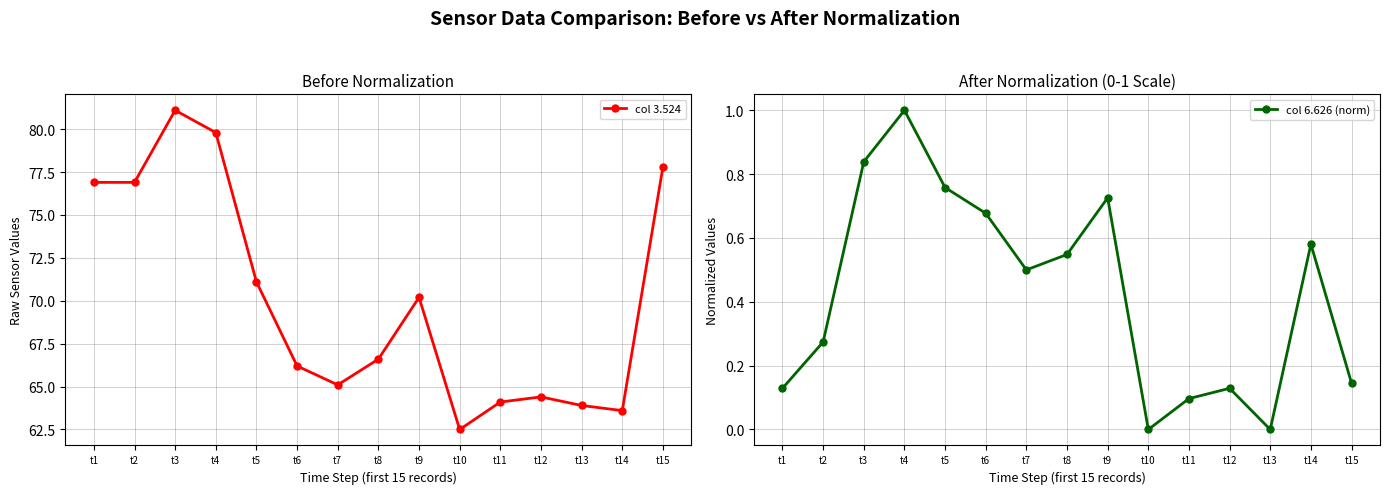

Reading left to right, extract all data points from this chart.

col 3.524: 76.9	76.9	81.1	79.8	71.1	66.2	65.1	66.6	70.2	62.5	64.1	64.4	63.9	63.6	77.8
col 6.626 (norm): 0.1	0.3	0.8	1.0	0.8	0.7	0.5	0.5	0.7	0.0	0.1	0.1	0.0	0.6	0.1